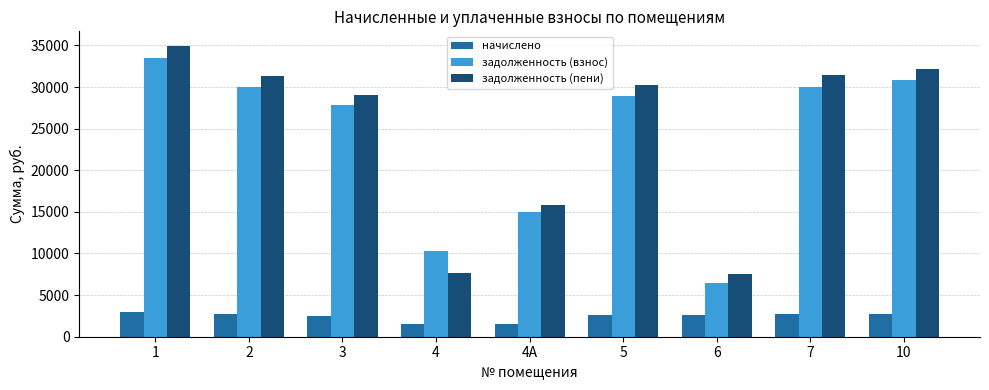

List the series in order of their peak value, highest first.

задолженность (пени), задолженность (взнос), начислено